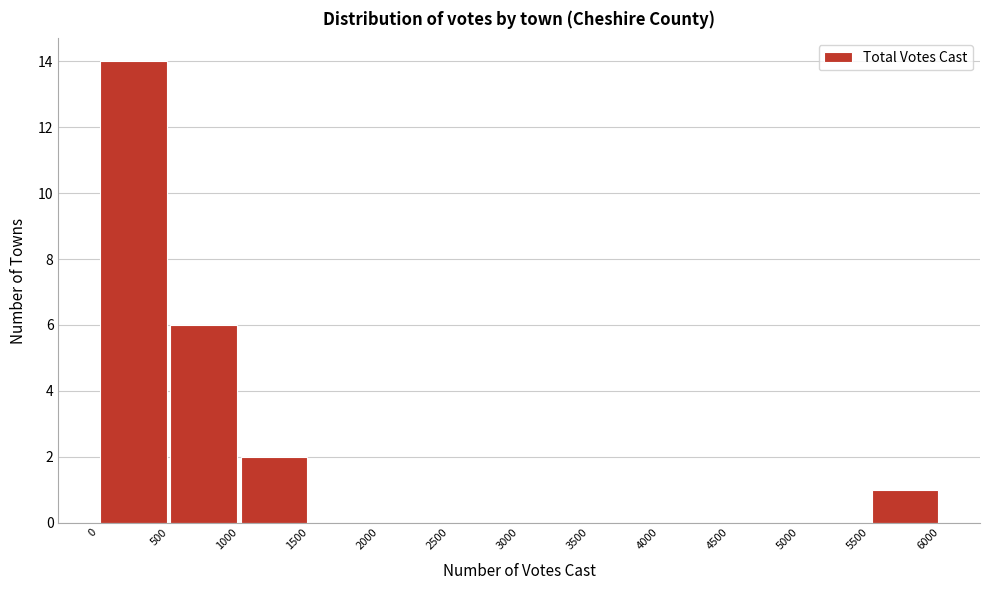

Reading left to right, transcribe this chart: for each bar, give the range it covers on the x-axis and its height. The values are not printed on the chart, so give them approximately, as read against the axis.

0 to 500: 14
500 to 1000: 6
1000 to 1500: 2
1500 to 2000: 0
2000 to 2500: 0
2500 to 3000: 0
3000 to 3500: 0
3500 to 4000: 0
4000 to 4500: 0
4500 to 5000: 0
5000 to 5500: 0
5500 to 6000: 1